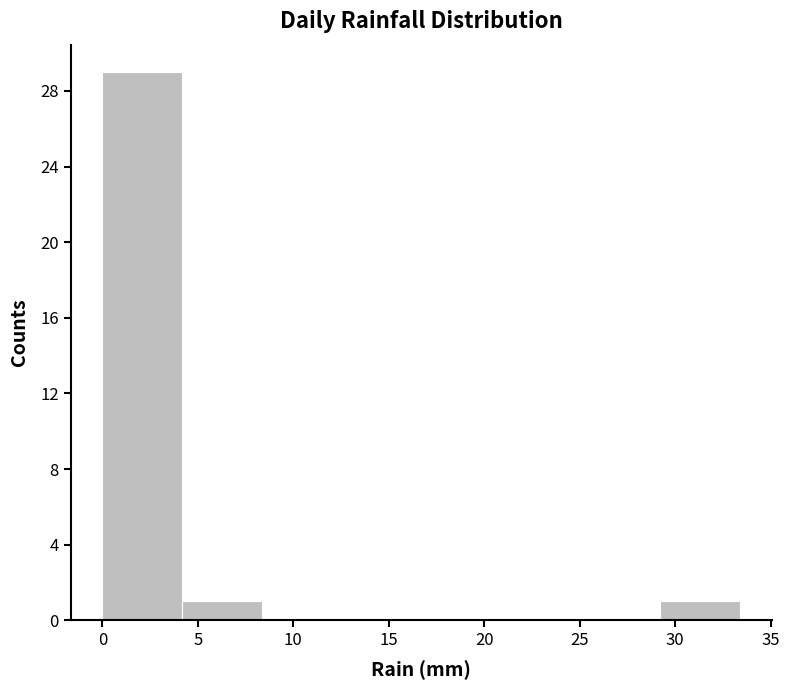

Over which range of the x-axis is the bar tallest?

0.0 to 4.0